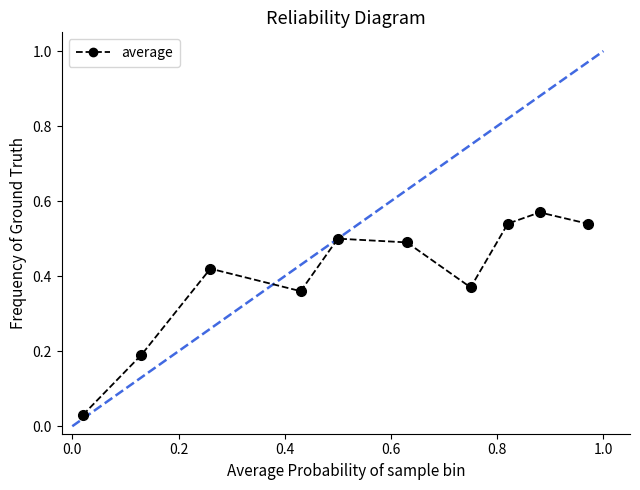

What is the sum of all values?

4.0